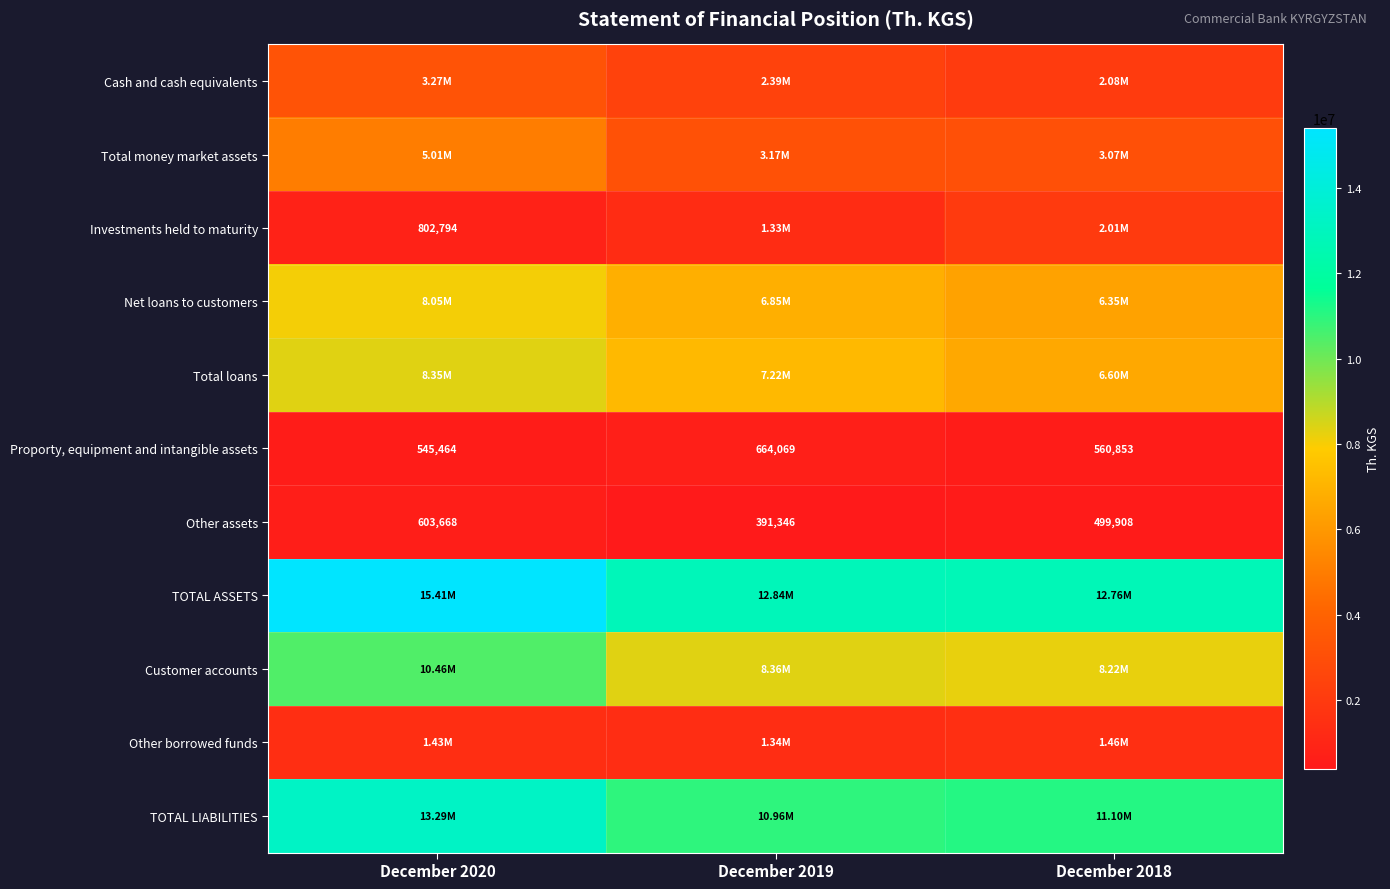

What is the difference between the second highest and minimum values in the TOTAL LIABILITIES series?

139158.0